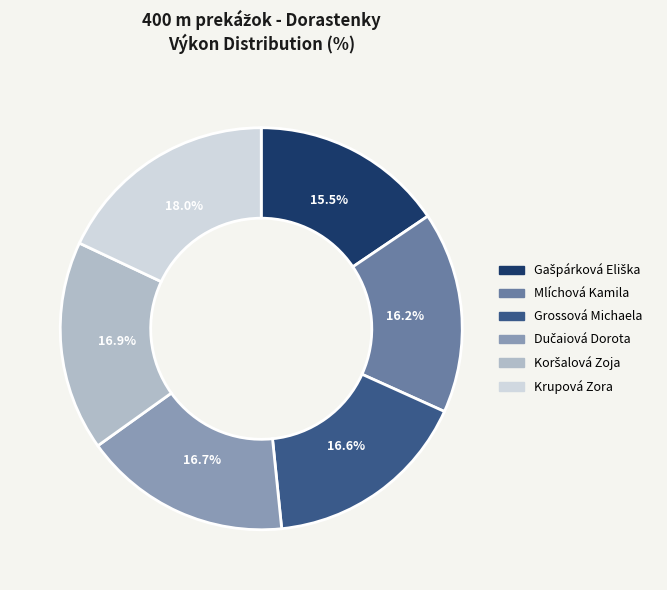

What is the largest slice in the pie chart?

Krupová Zora